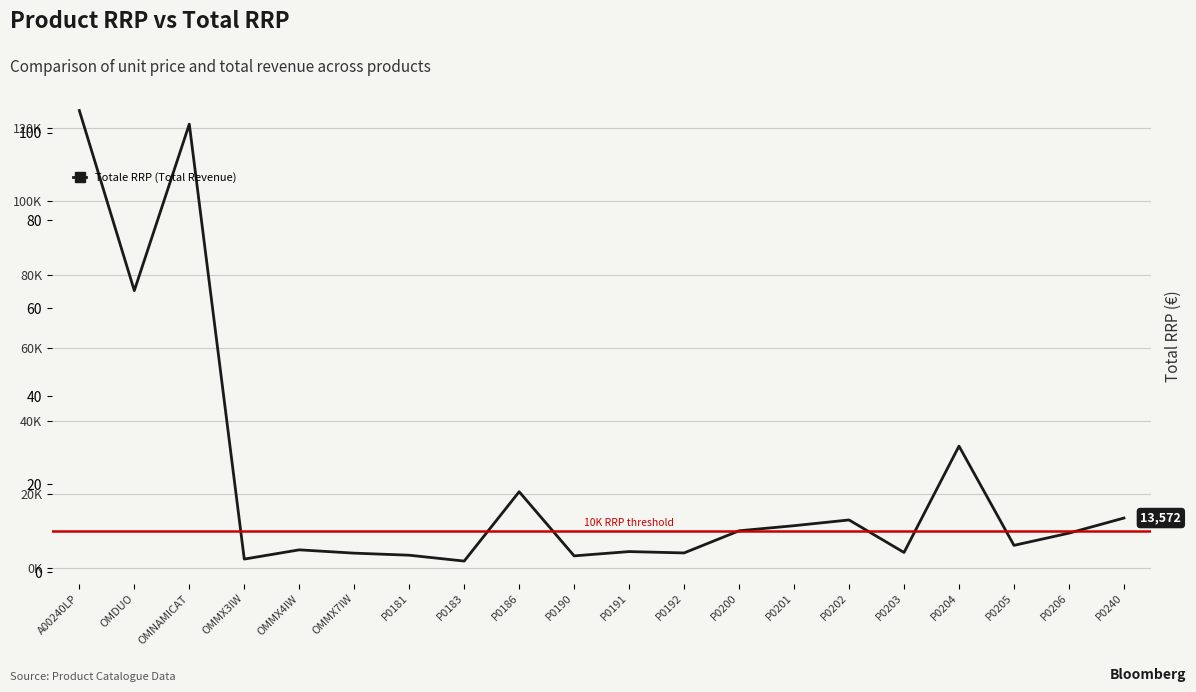

What is the value of the Totale RRP point at the 16th from the left?

4176.0